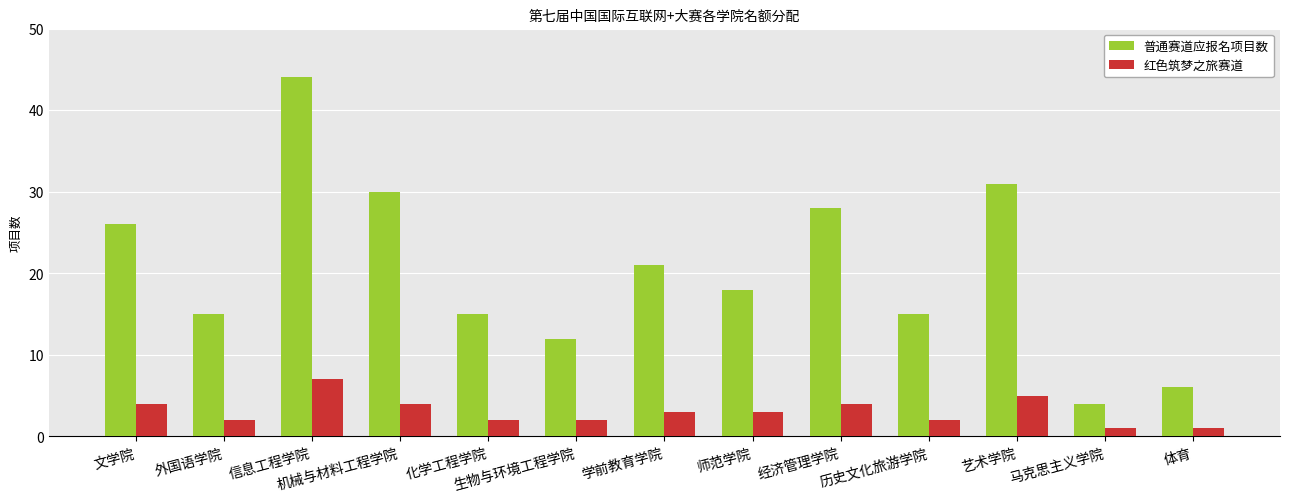

Rank the series at 艺术学院 from highest to lowest value.

普通赛道应报名项目数, 红色筑梦之旅赛道